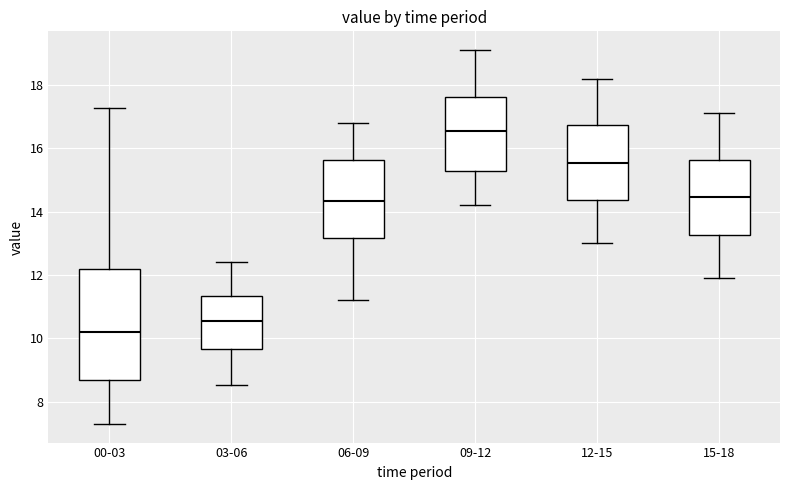

Where is the upper edge of the box for 06-09 on the y-axis? The values are not printed on the chart, so give them approximately, as read against the axis.

15.6